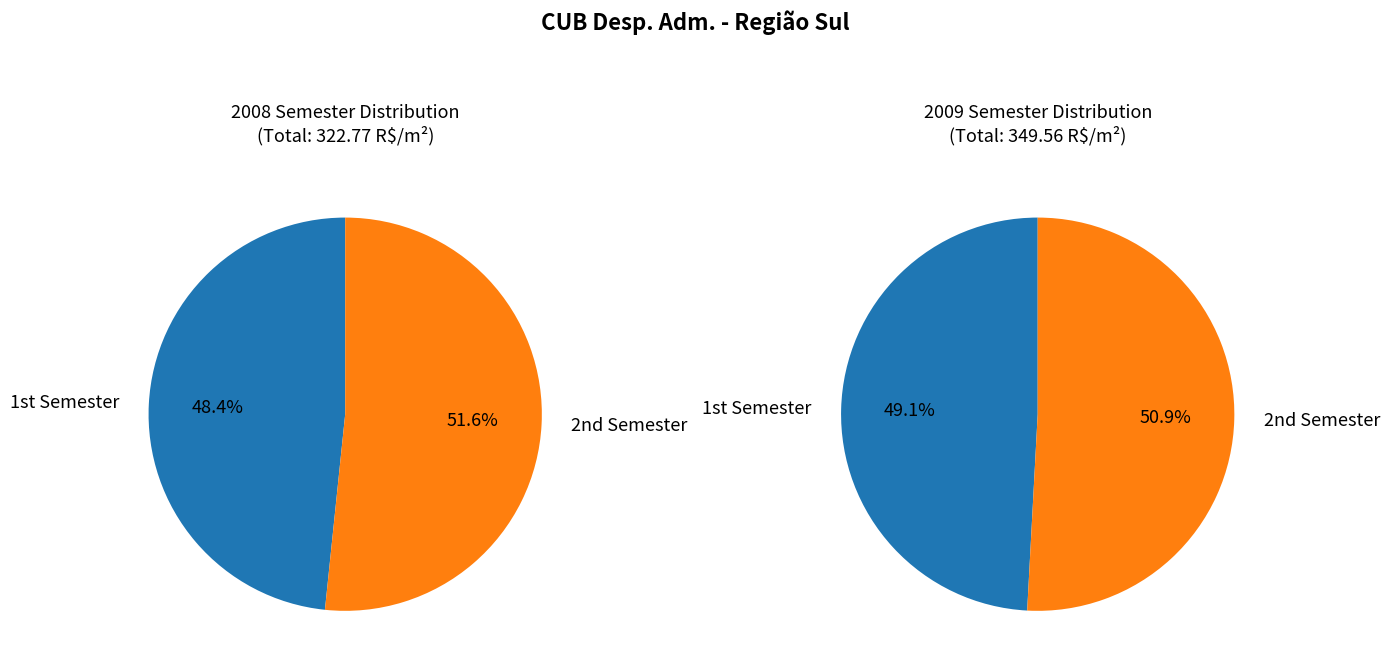

Between 1 and 10, which is larger?

10